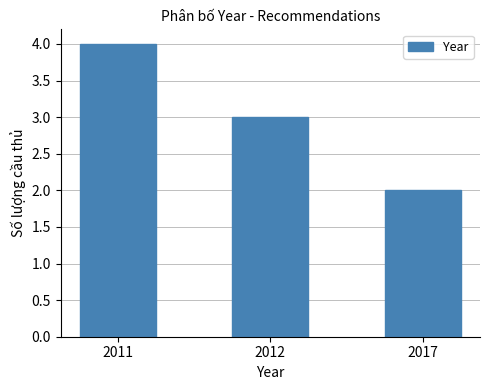

What is the sum of all values?

9